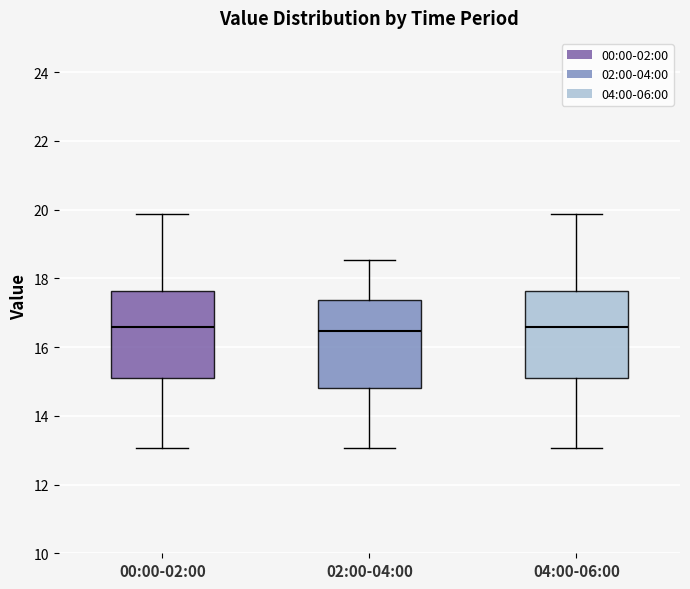

Reading left to right, transcribe this box plot: for each box, give where its median line is, the range the box spans, and where its two whiskers end, as read against the y-axis. The values are not printed on the chart, so give them approximately, as read against the axis.

00:00-02:00: median 16.6, box 15.2 to 17.6, whiskers 13.0 to 19.8
02:00-04:00: median 16.4, box 14.8 to 17.4, whiskers 13.0 to 18.6
04:00-06:00: median 16.6, box 15.2 to 17.6, whiskers 13.0 to 19.8